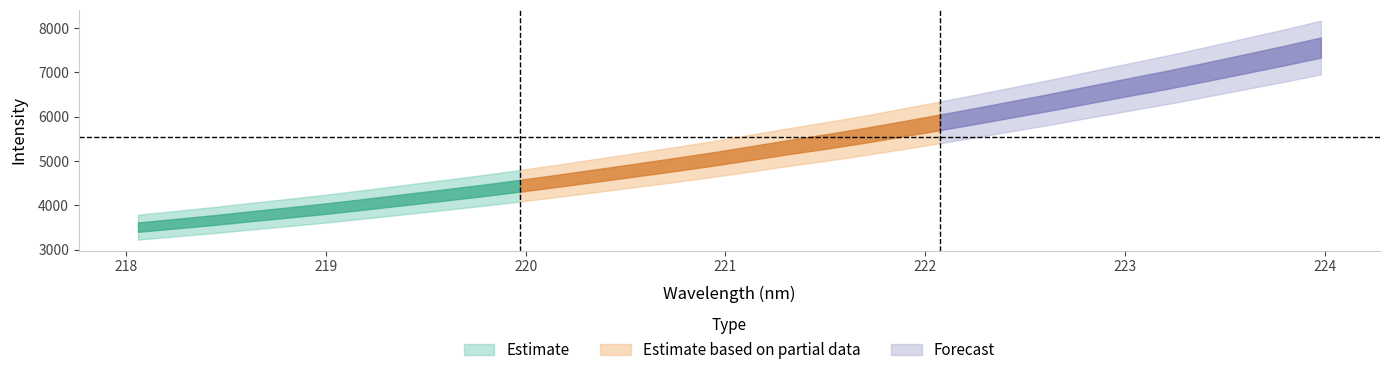

Does the chart display data point markers on the line(s)?

No